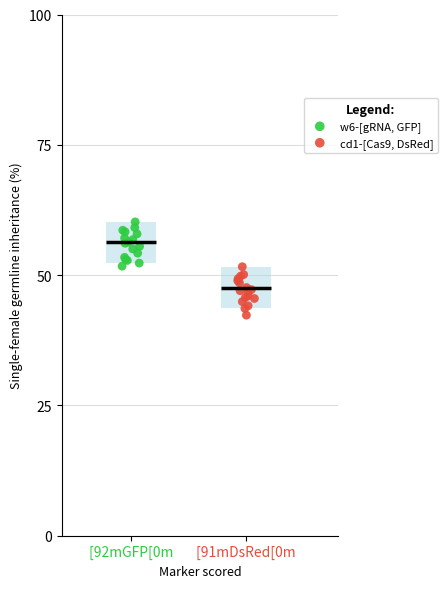

Which series contains the lowest Y value?

cd1-[Cas9, DsRed]